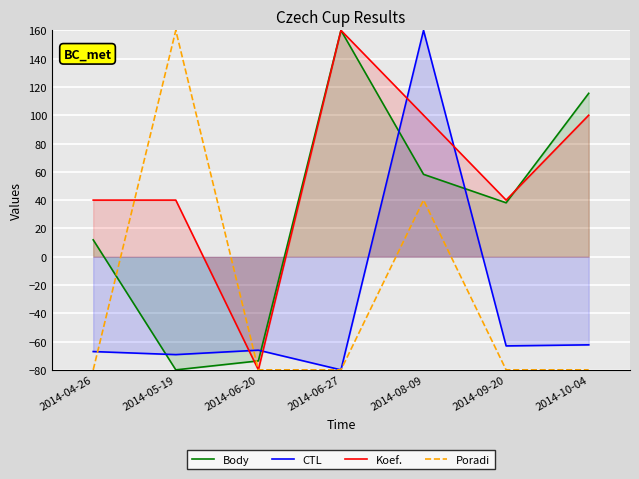

What is the maximum value shown in the chart?

160.0